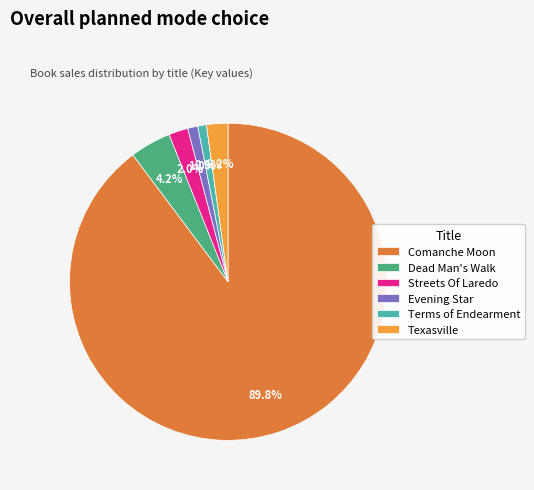

Which has a higher value, Evening Star or Streets Of Laredo?

Streets Of Laredo